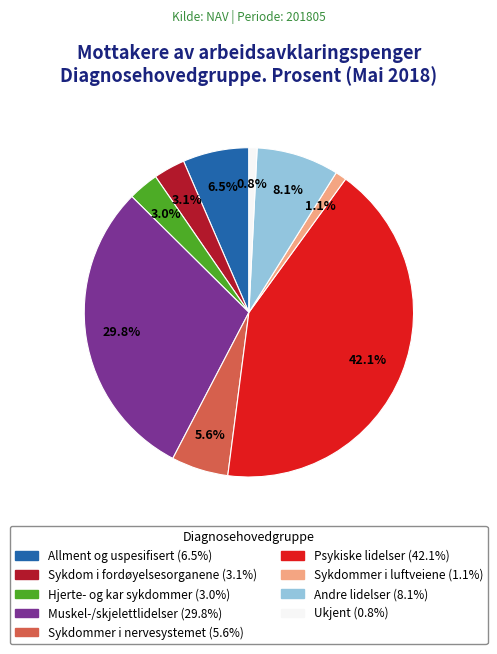

Approximately how many times larger is the value at Muskel-/skjelettlidelser compared to Psykiske lidelser?

0.7